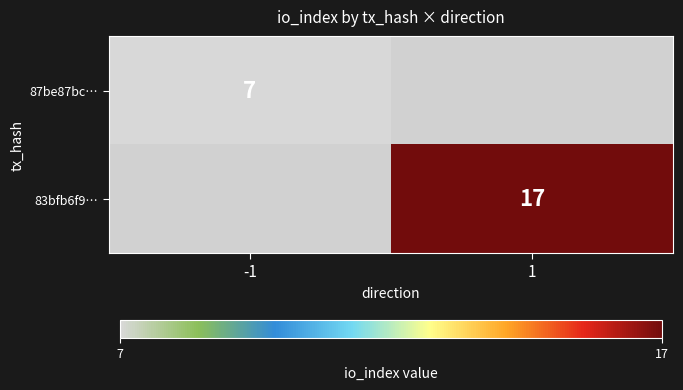

Is it true that 87be87bc… equals 7 at -1?

True